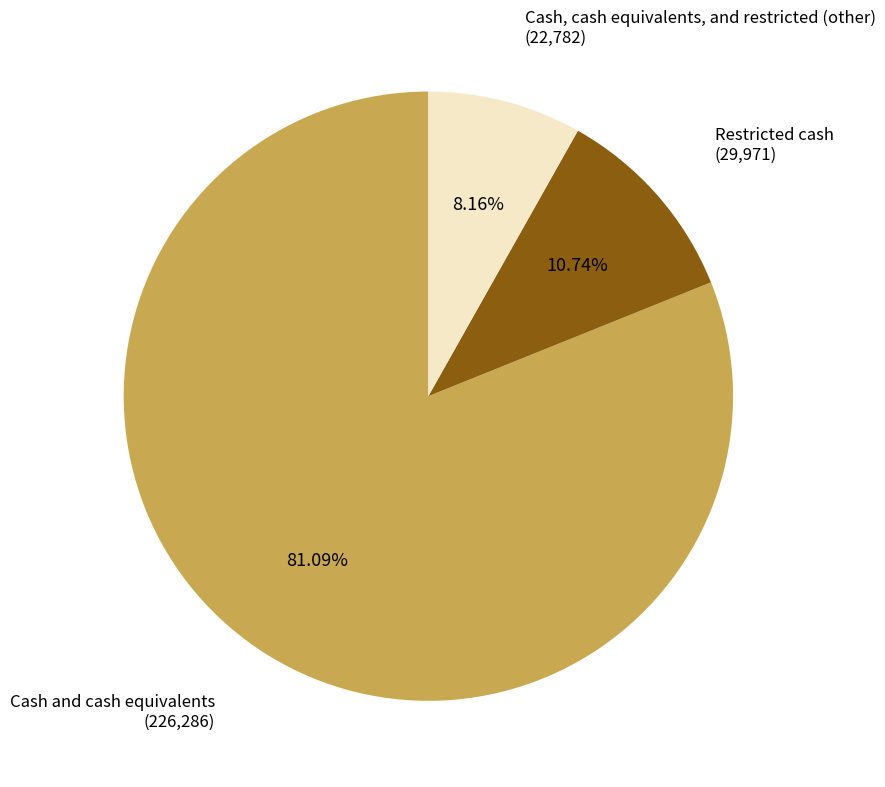

To the nearest percent, what percentage of the pie is Cash, cash equivalents, and restricted (other)?

8%